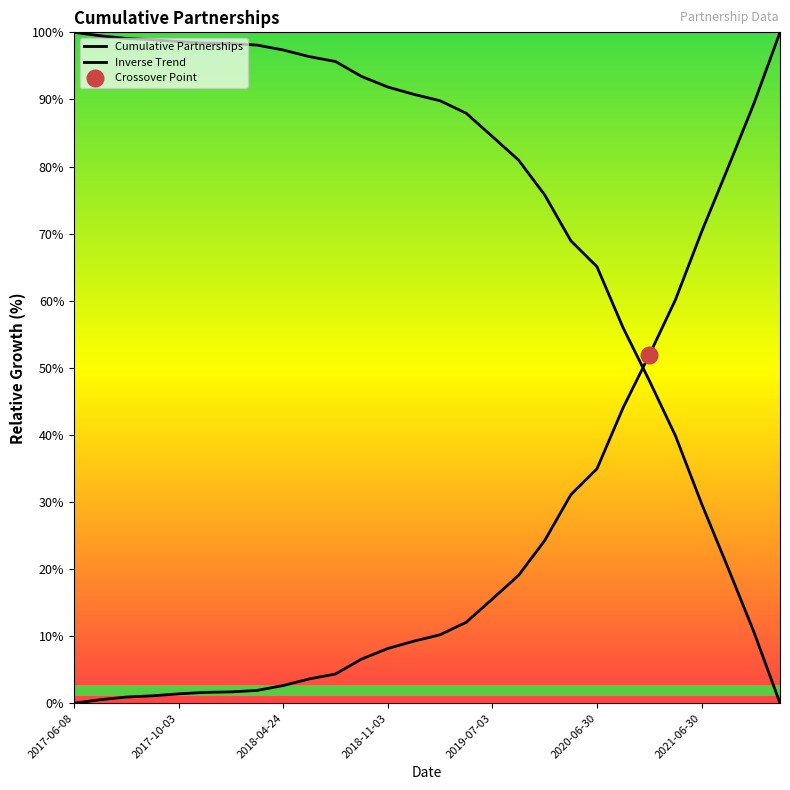

Between 2021-06-30 and 16, which series saw the biggest shift?

Cumulative Partnerships